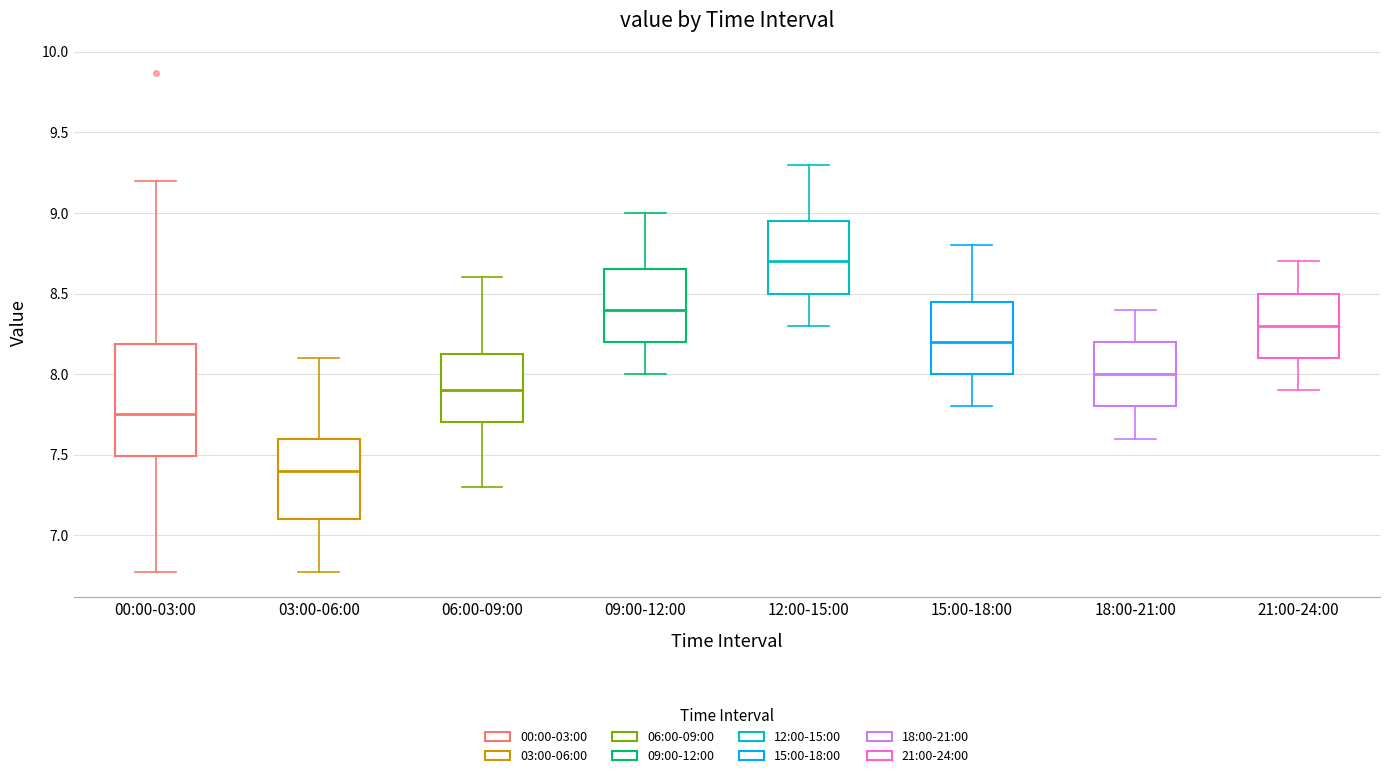

Where is the upper edge of the box for 21:00-24:00 on the y-axis? The values are not printed on the chart, so give them approximately, as read against the axis.

8.50